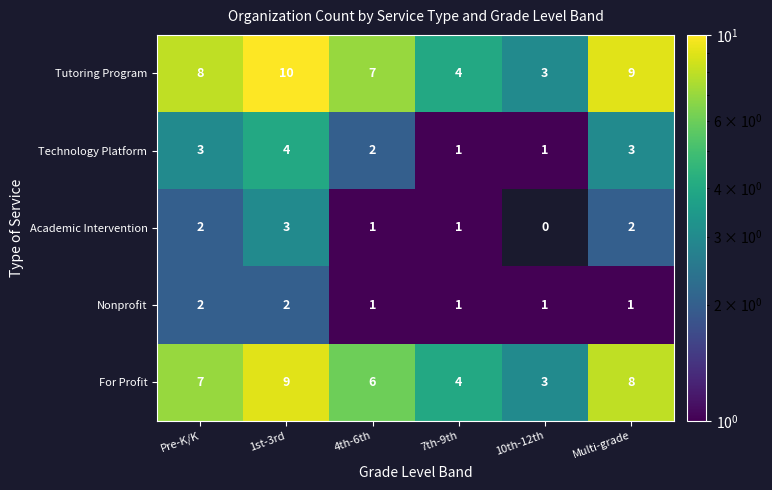

Which has a higher value, Pre-K/K or Multi-grade?

Multi-grade